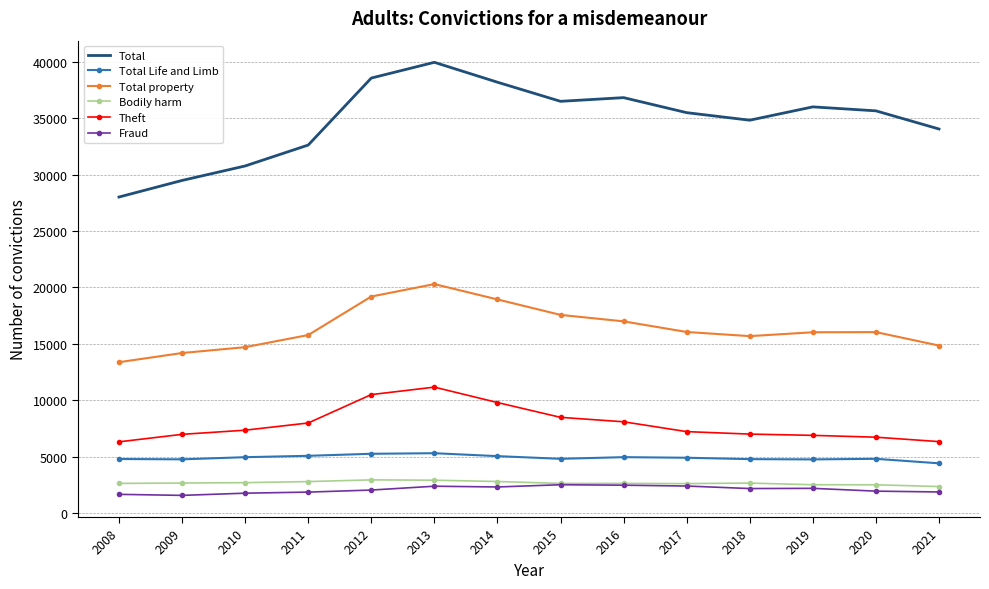

Is it true that Total property equals 7262 at 2020?

False